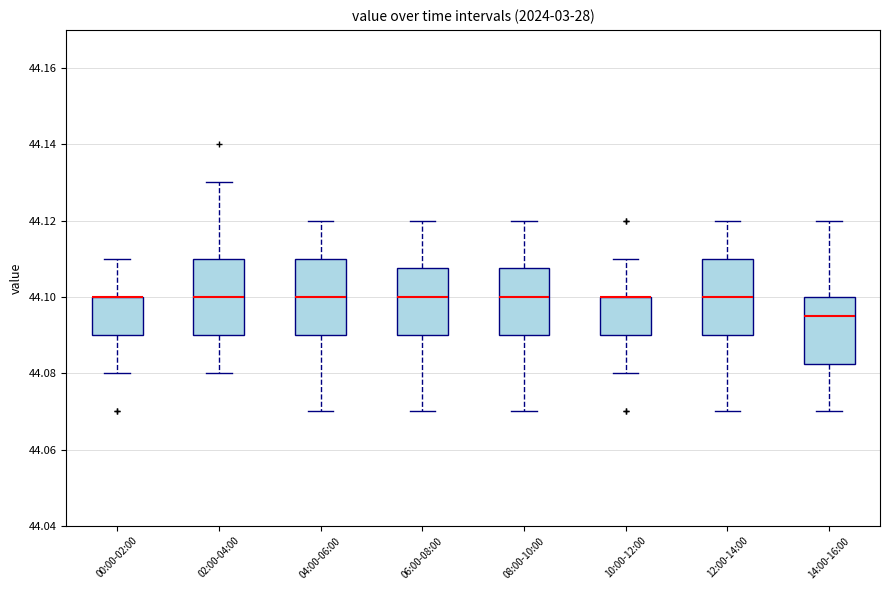

Reading left to right, read every box against the y-axis: the position of its median line, the range the box covers, and the ends of its whiskers. The values are not printed on the chart, so give them approximately, as read against the axis.

00:00-02:00: median 44.100 (drawn on the box's upper edge), box 44.090 to 44.100, whiskers 44.080 to 44.110
02:00-04:00: median 44.100, box 44.090 to 44.110, whiskers 44.080 to 44.130
04:00-06:00: median 44.100, box 44.090 to 44.110, whiskers 44.070 to 44.120
06:00-08:00: median 44.100, box 44.090 to 44.108, whiskers 44.070 to 44.120
08:00-10:00: median 44.100, box 44.090 to 44.108, whiskers 44.070 to 44.120
10:00-12:00: median 44.100 (drawn on the box's upper edge), box 44.090 to 44.100, whiskers 44.080 to 44.110
12:00-14:00: median 44.100, box 44.090 to 44.110, whiskers 44.070 to 44.120
14:00-16:00: median 44.096, box 44.082 to 44.100, whiskers 44.070 to 44.120